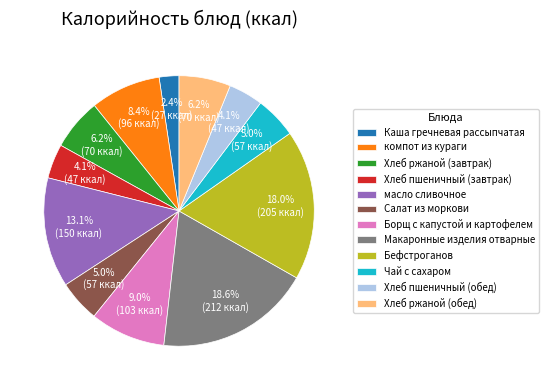

Is it true that Бефстроганов is 18% of the pie?

True